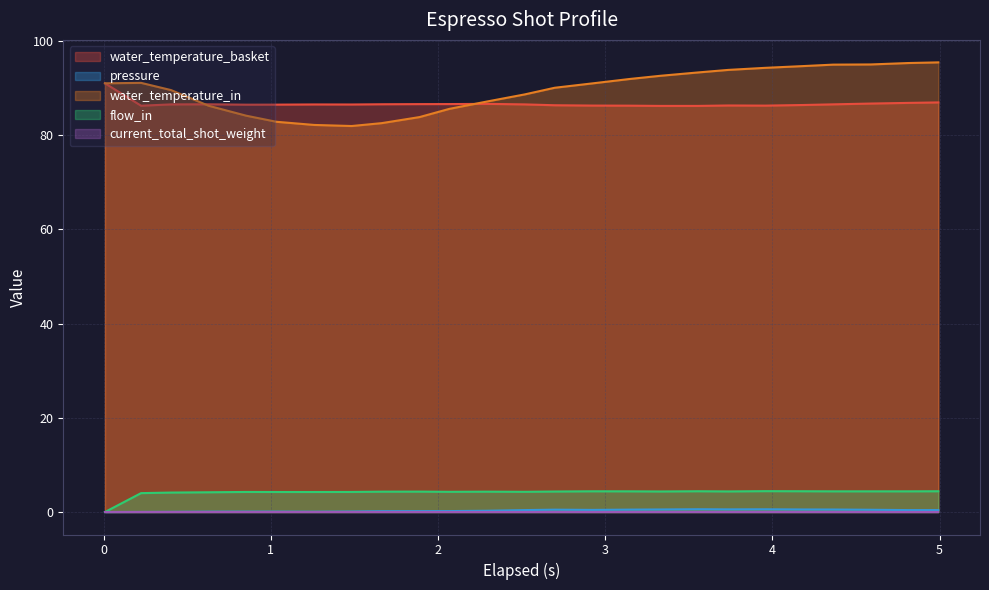

In water_temperature_basket, how many points are lower than both neighbors (excluding endpoints)?

4